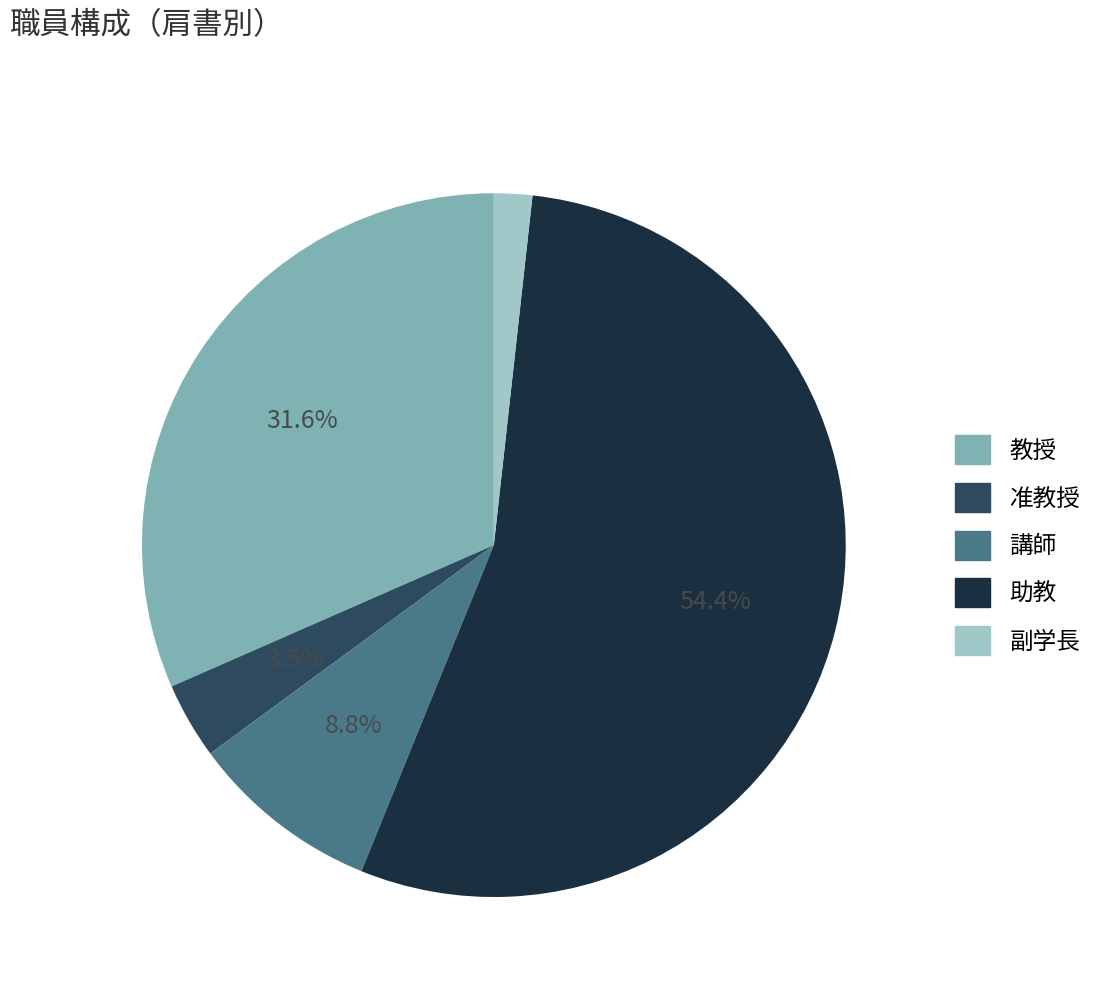

To the nearest percent, what is the difference between the largest and smallest slice percentages?

53%